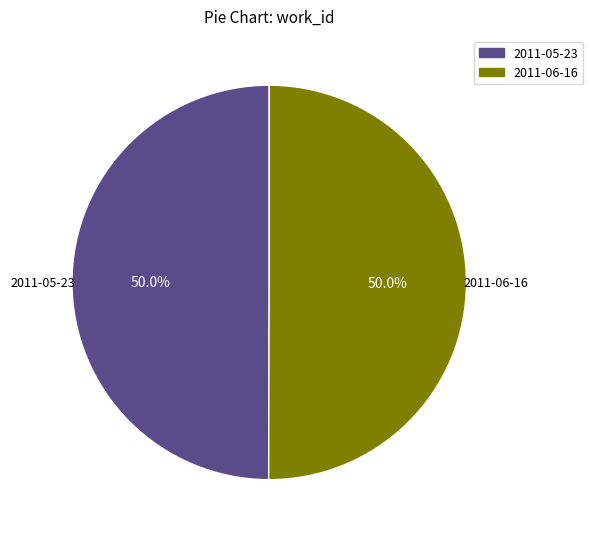

How many segments does this pie chart have?

2